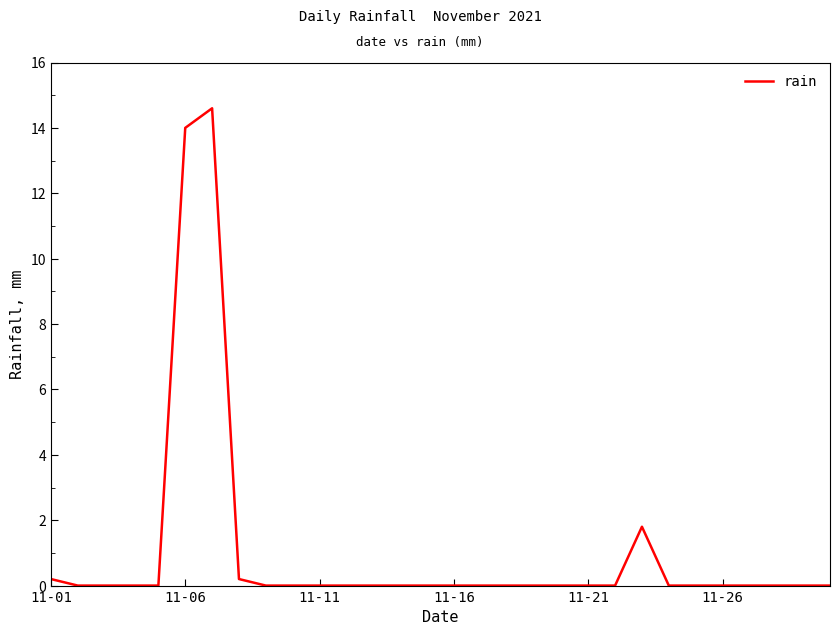

What is the difference between the maximum and minimum values?

14.6